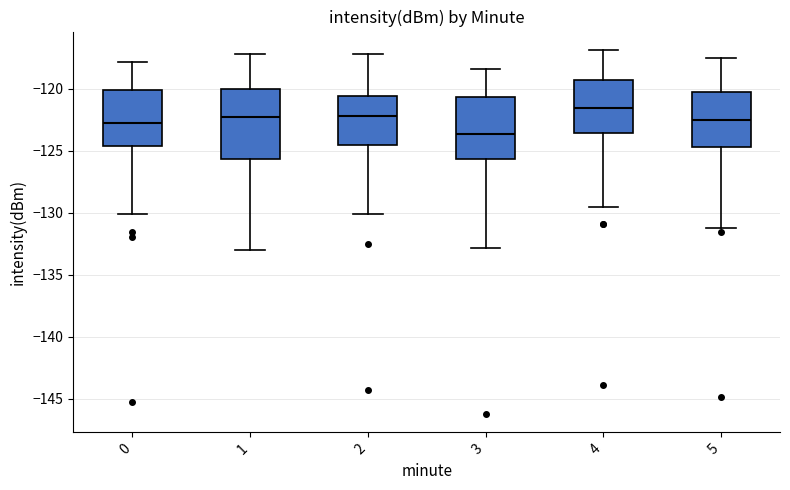

Which box is the tallest, from its lower edge to its upper edge?

1